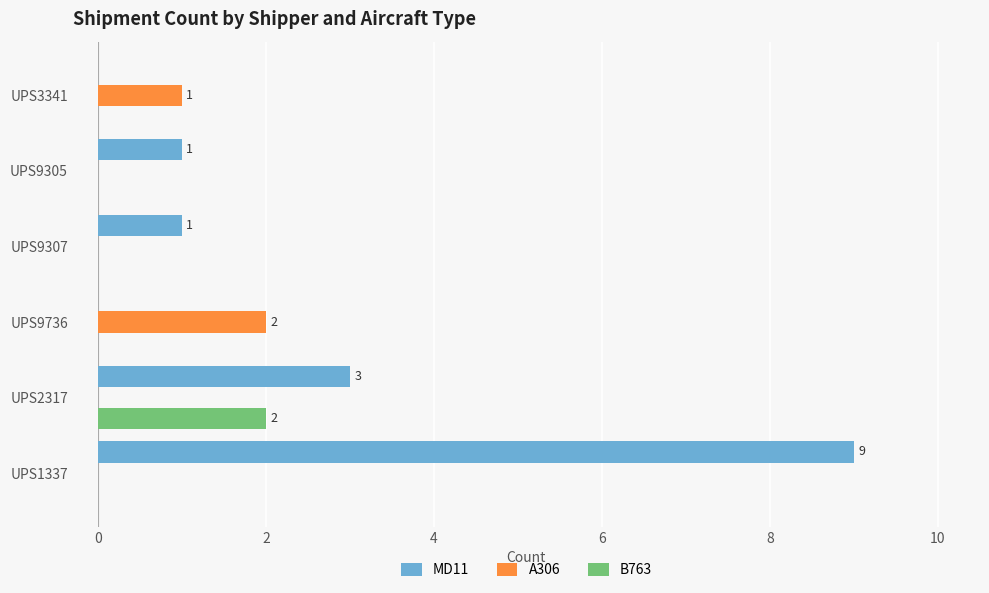

Read the MD11 value at UPS1337.

9